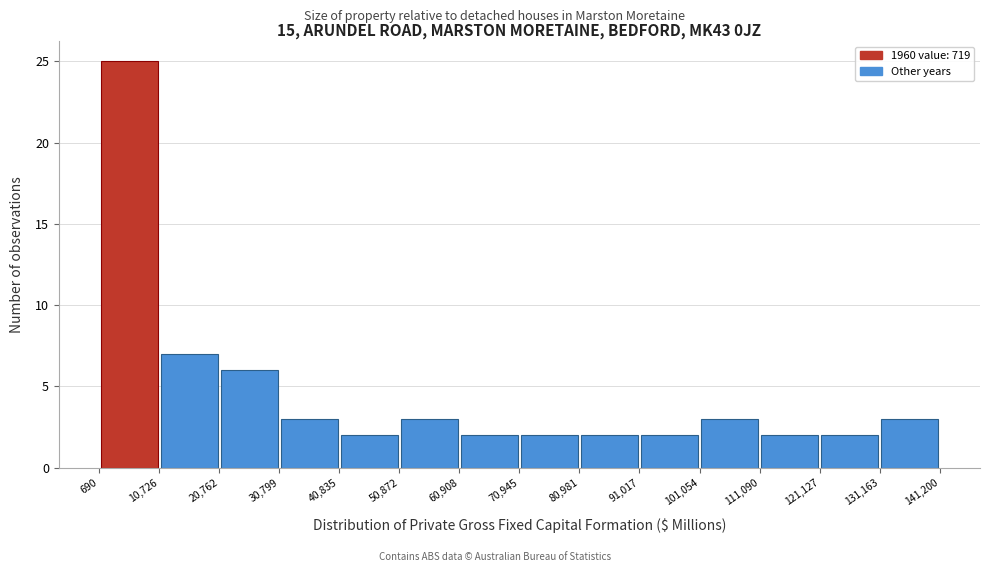

What is the height of the bar covering 30,799 to 40,835 on the x-axis? The values are not printed on the chart, so give them approximately, as read against the axis.

3